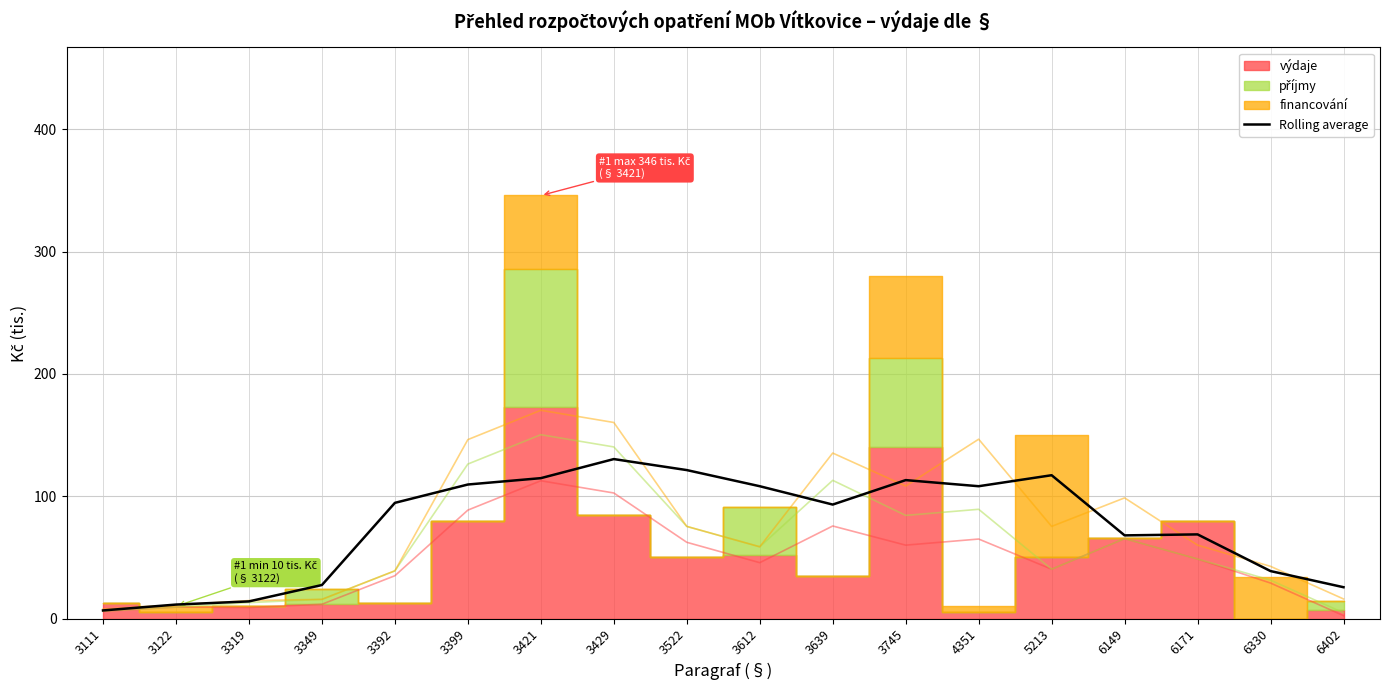

At which category does the chart reach its minimum across all series?

3111